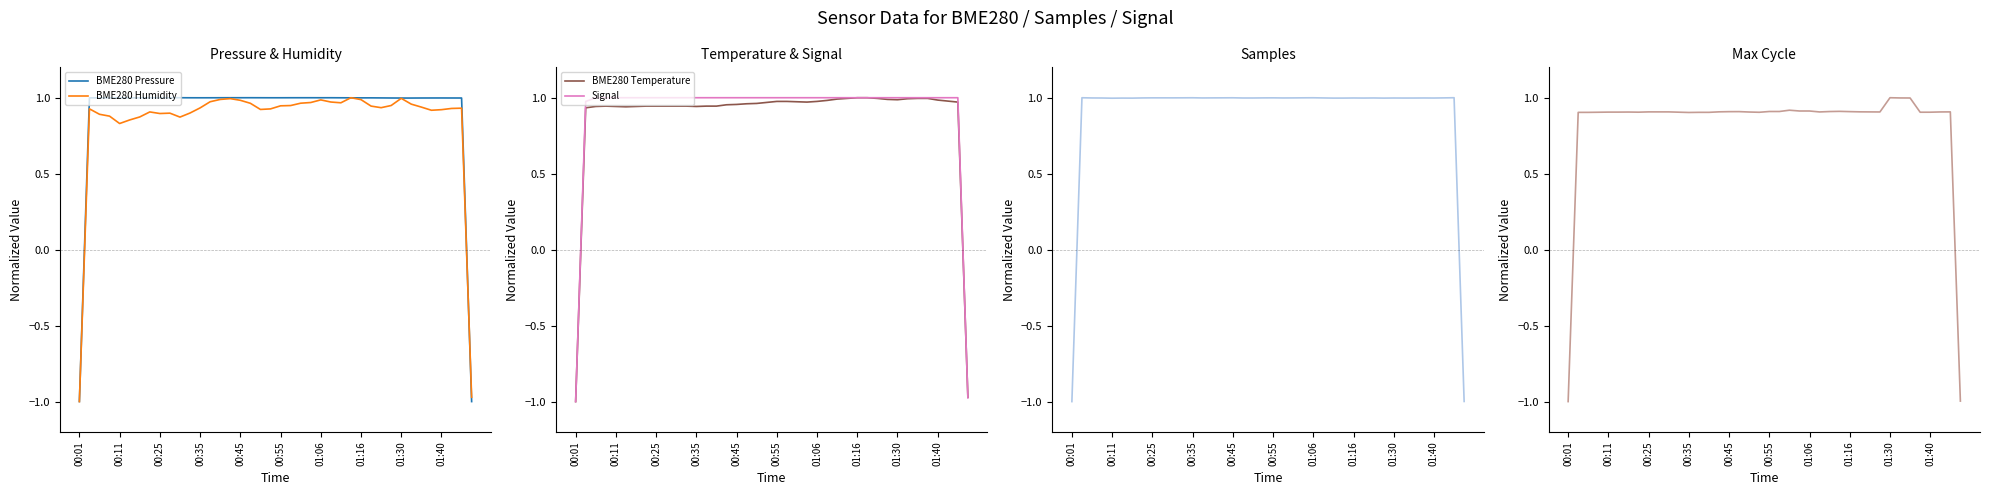

What is the minimum value shown in the chart?

-1.0